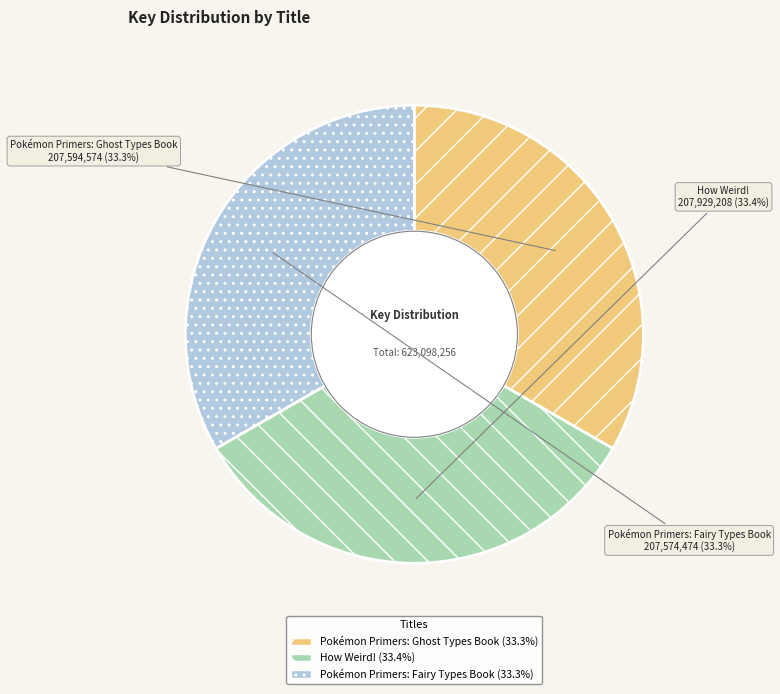

The Pokémon Primers: Fairy Types Book slice represents 26% of the pie. True or false?

False